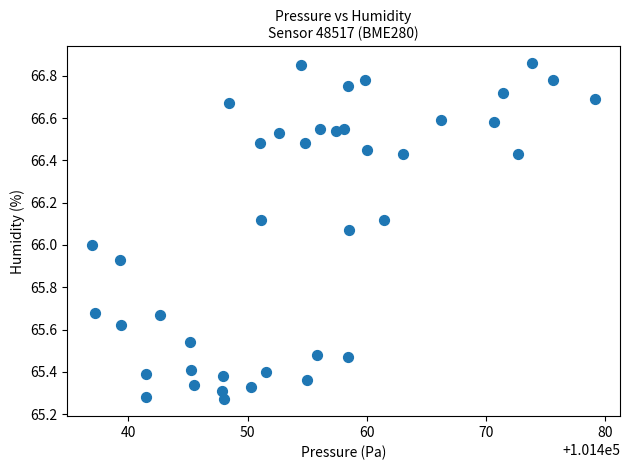

What is the range of X values (max minus min)?

42.2